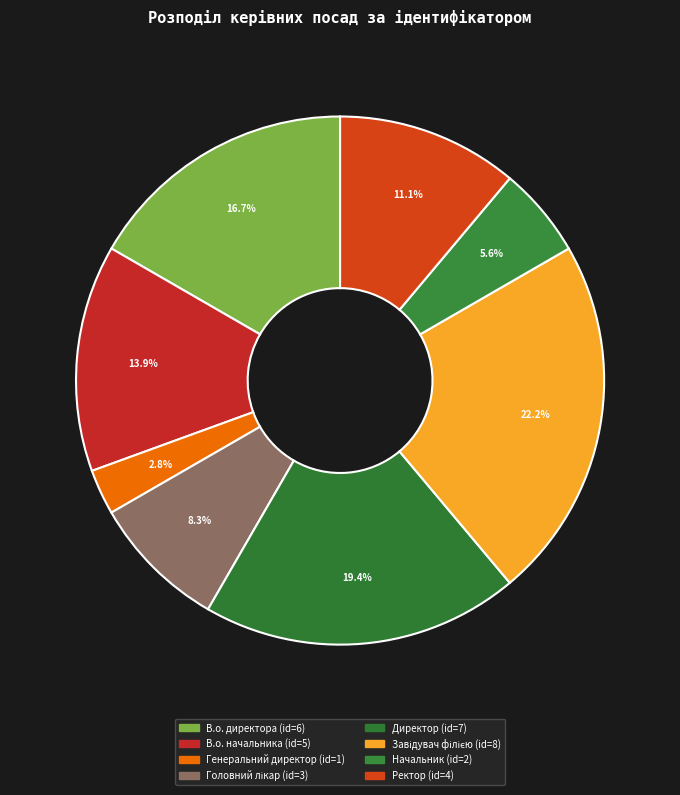

To the nearest percent, what portion does В.о. начальника represent?

14%